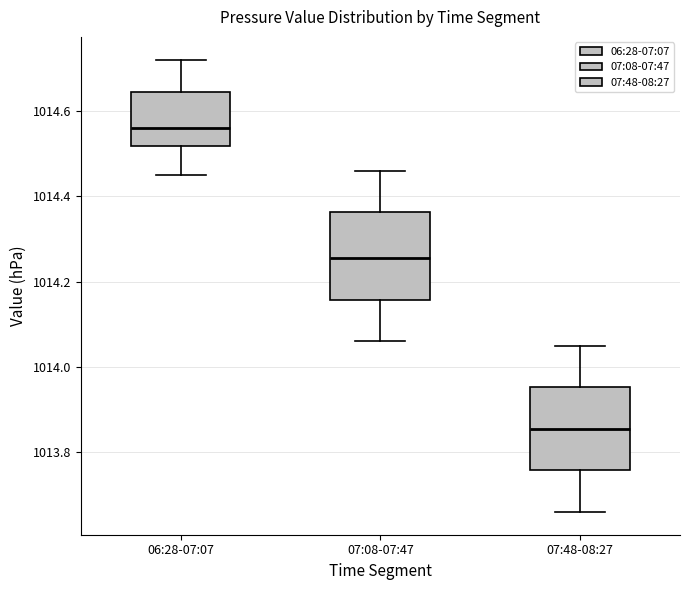

Reading left to right, transcribe this box plot: for each box, give where its median line is, the range the box spans, and where its two whiskers end, as read against the y-axis. The values are not printed on the chart, so give them approximately, as read against the axis.

06:28-07:07: median 1014.56, box 1014.52 to 1014.64, whiskers 1014.46 to 1014.72
07:08-07:47: median 1014.26, box 1014.16 to 1014.36, whiskers 1014.06 to 1014.46
07:48-08:27: median 1013.86, box 1013.76 to 1013.96, whiskers 1013.66 to 1014.06